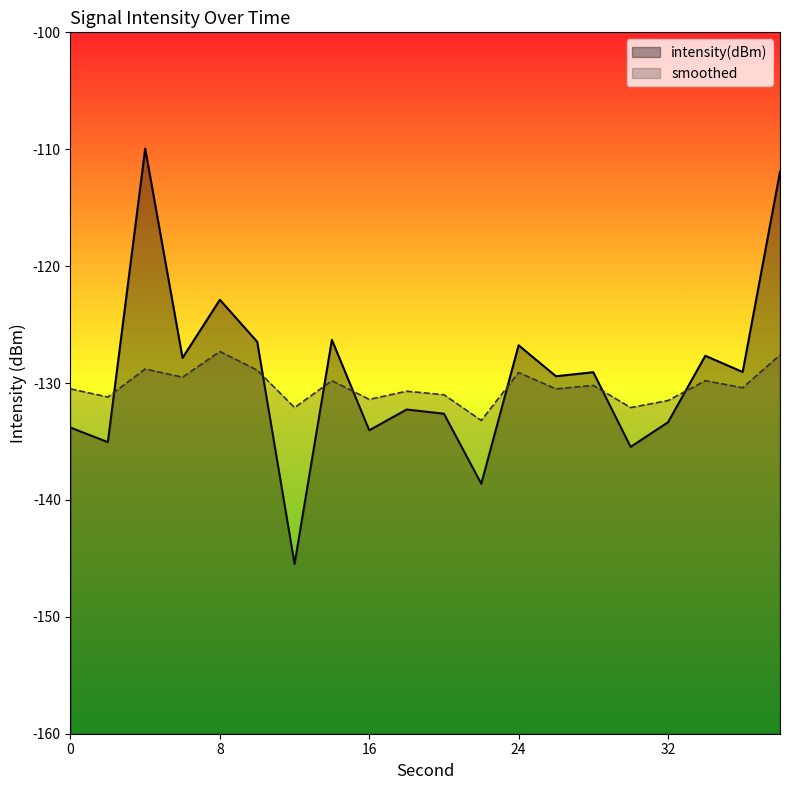

True or false: intensity(dBm) and smoothed cross at least once.

True